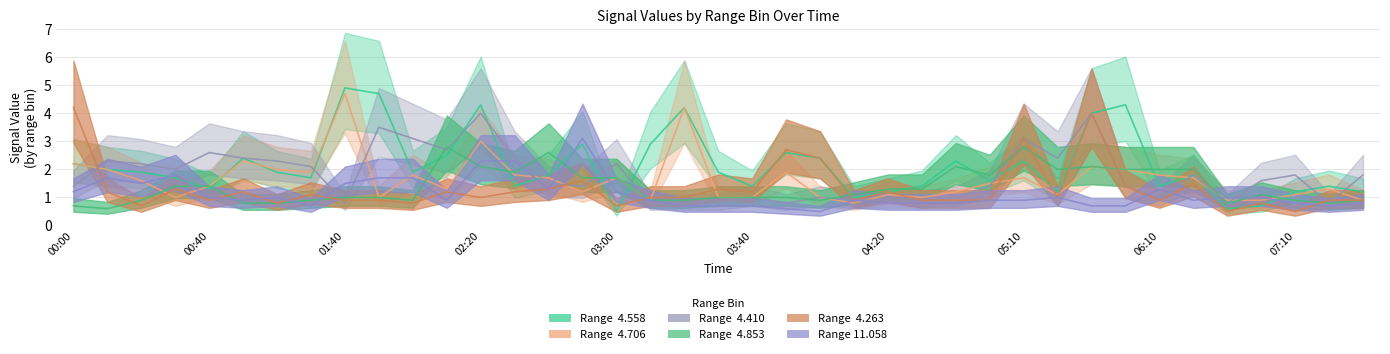

Where does the   4.706 series first go above 1?

00:00